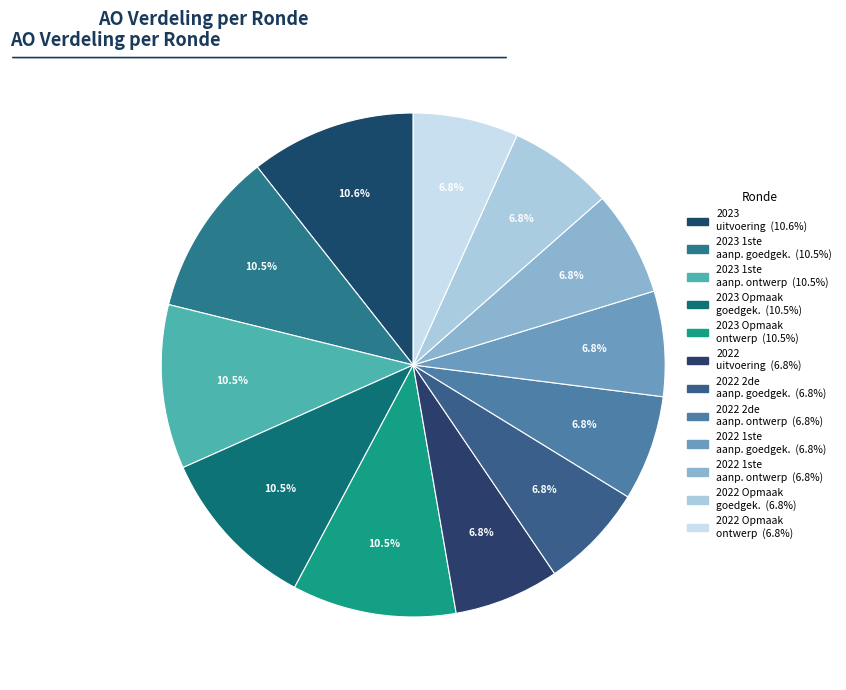

How many segments does this pie chart have?

12